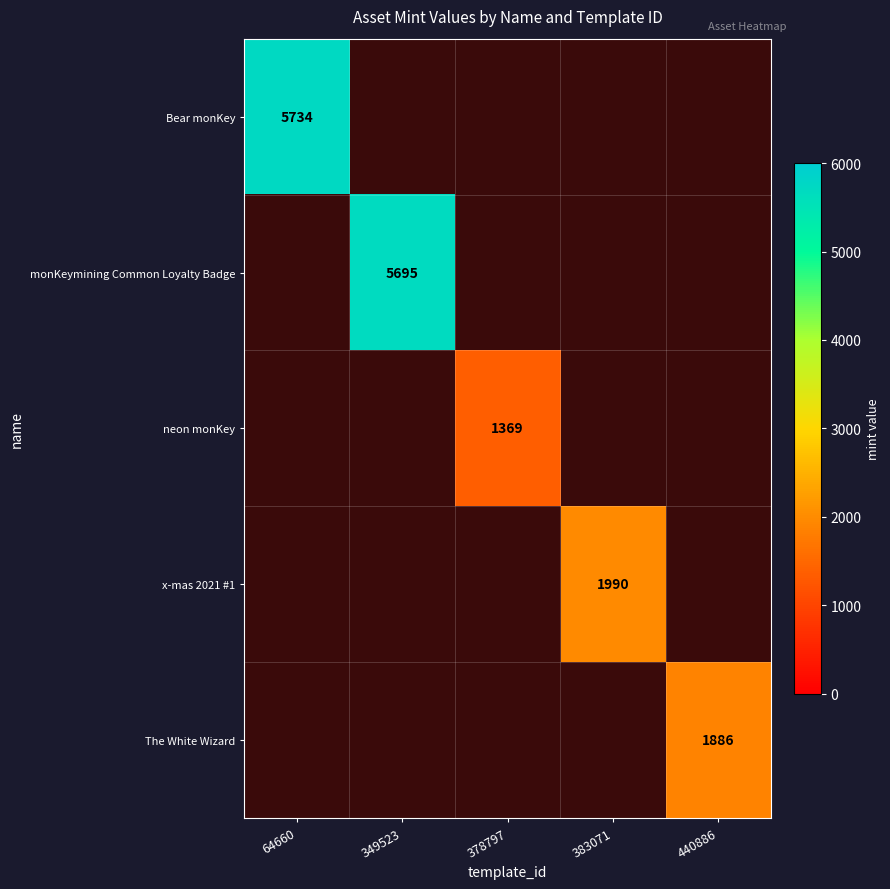

List the labels in order of The White Wizard value, smallest first.

64660, 349523, 378797, 383071, 440886